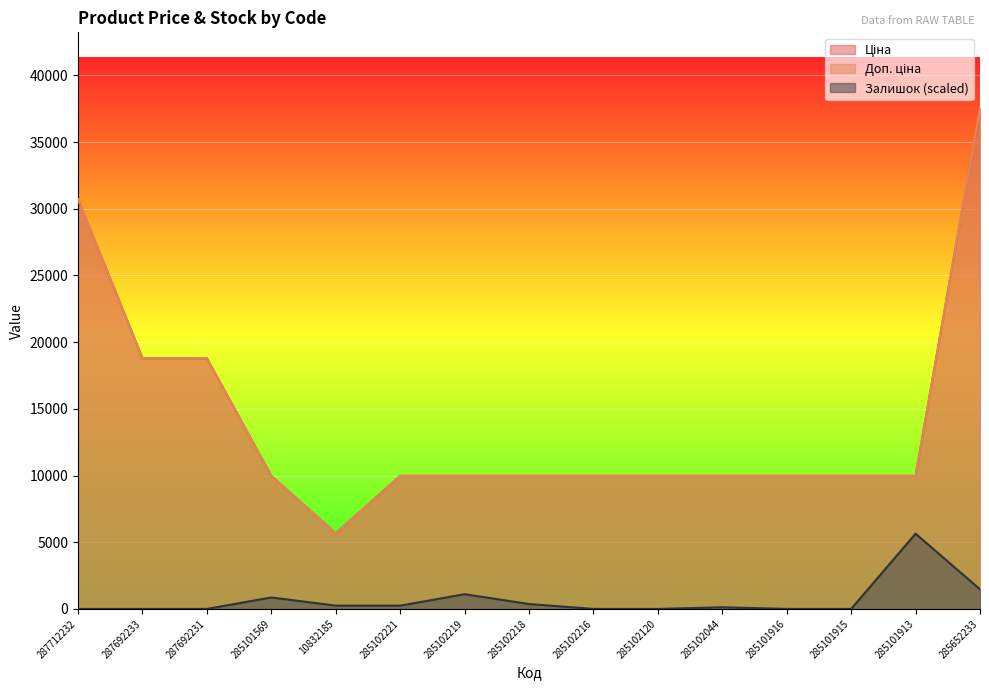

True or false: Доп. ціна and Ціна cross at least once.

False